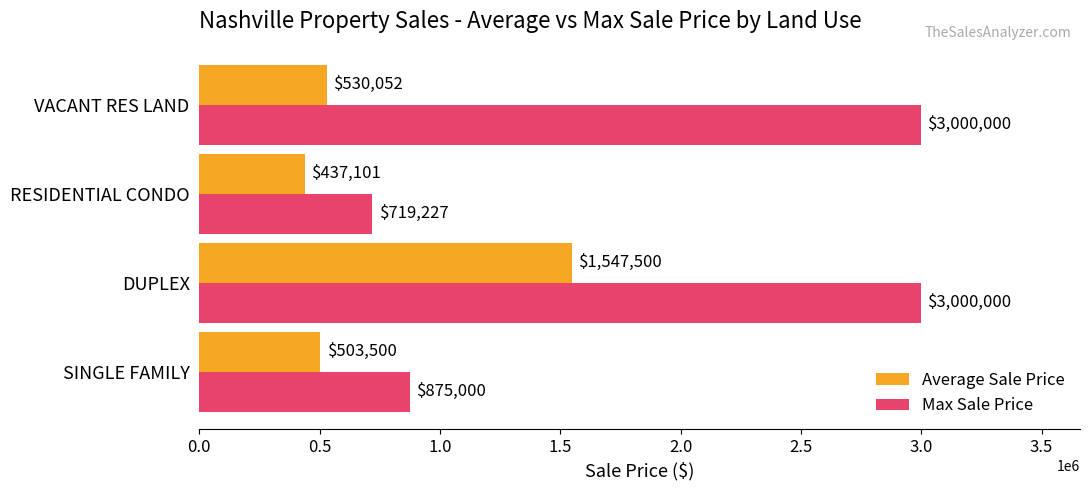

Rank the series at DUPLEX from lowest to highest value.

Average Sale Price, Max Sale Price